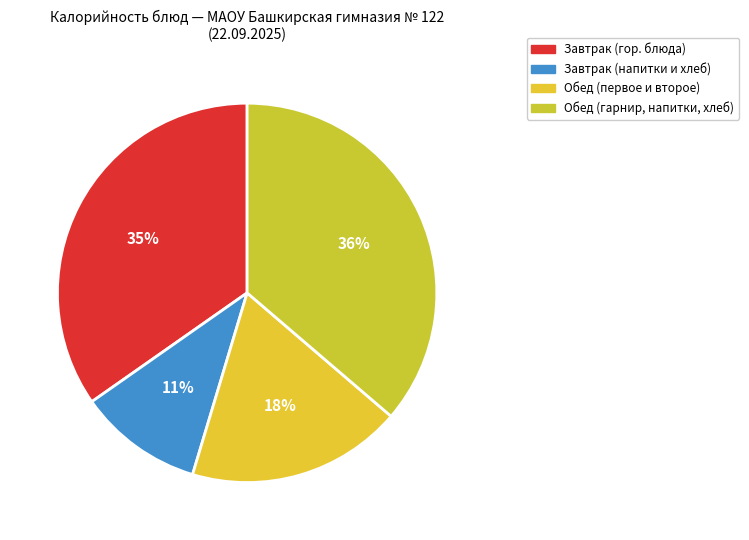

How many segments does this pie chart have?

4